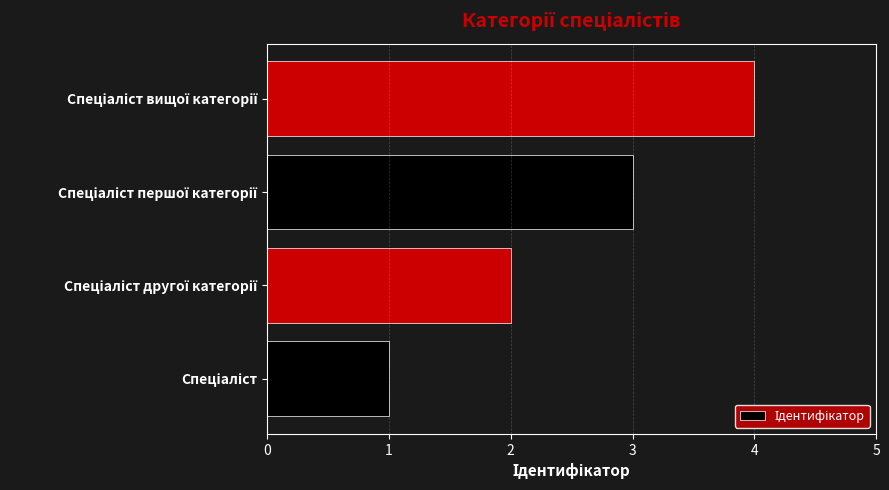

What is the sum of all values?

10